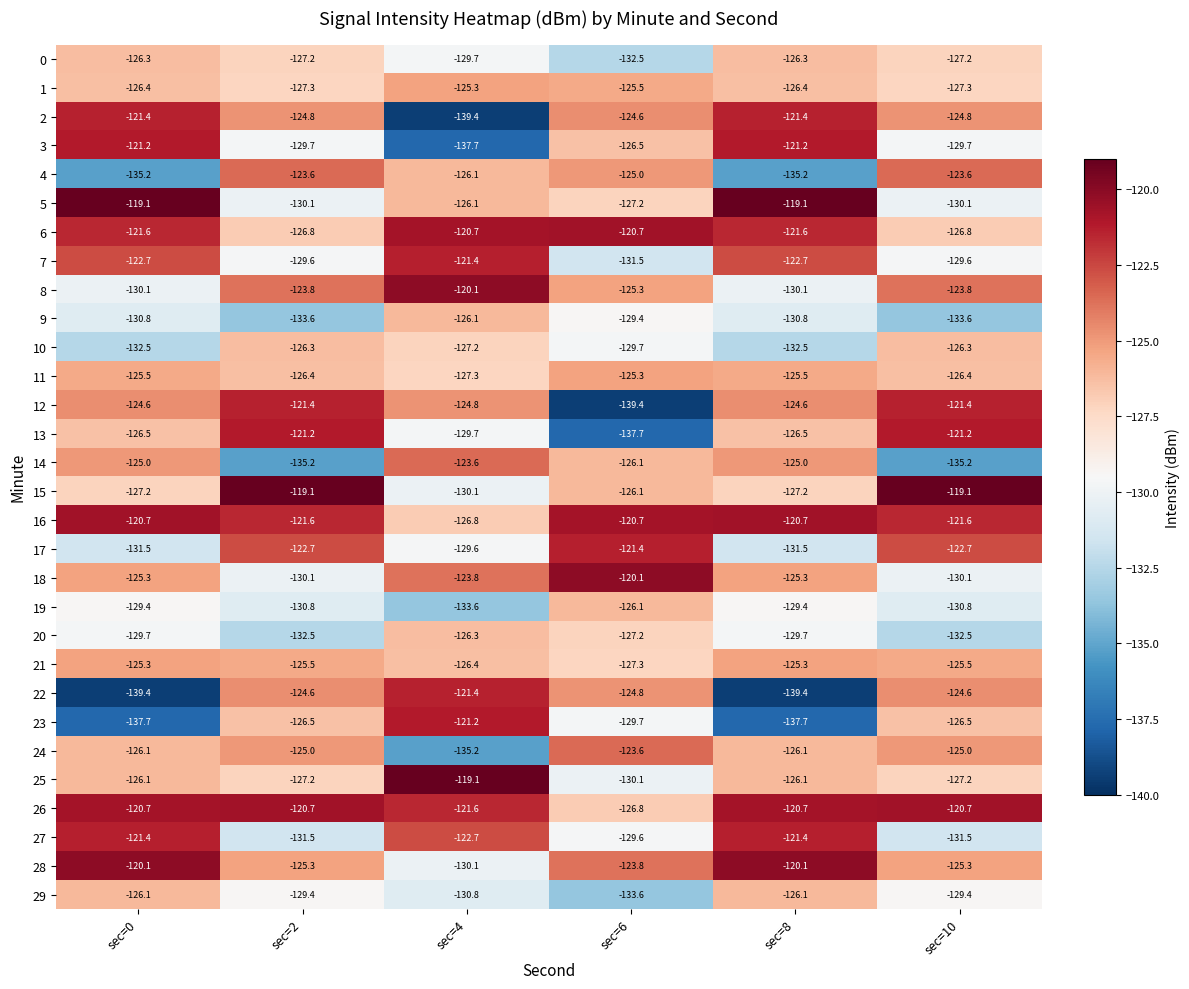

At which label is 4 closest to -129?

sec=4